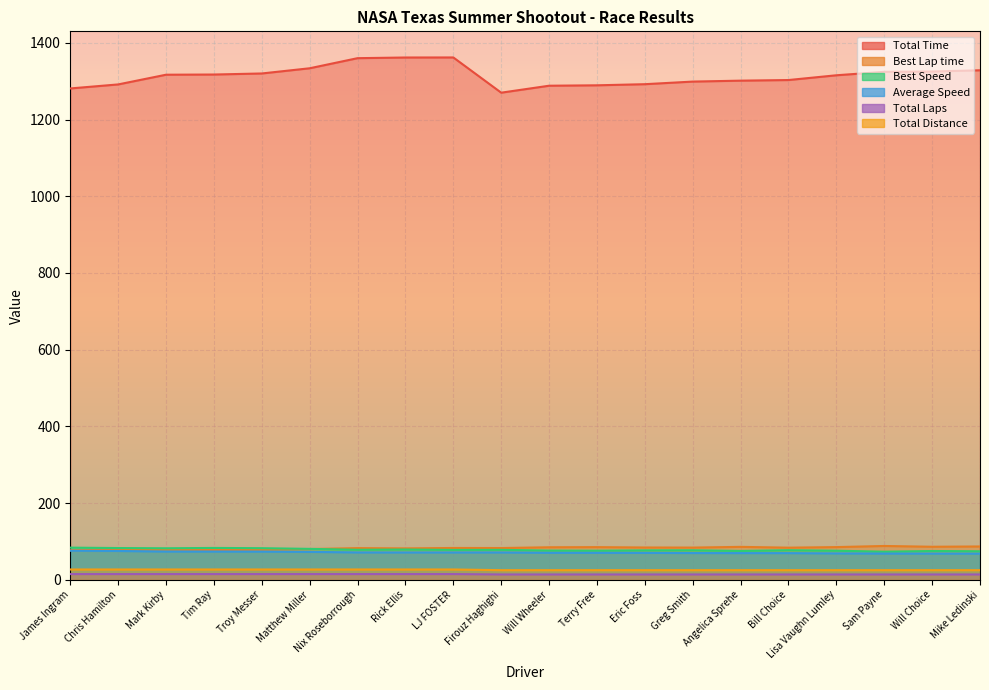

At how many categories does at least one series exceed 33?

20